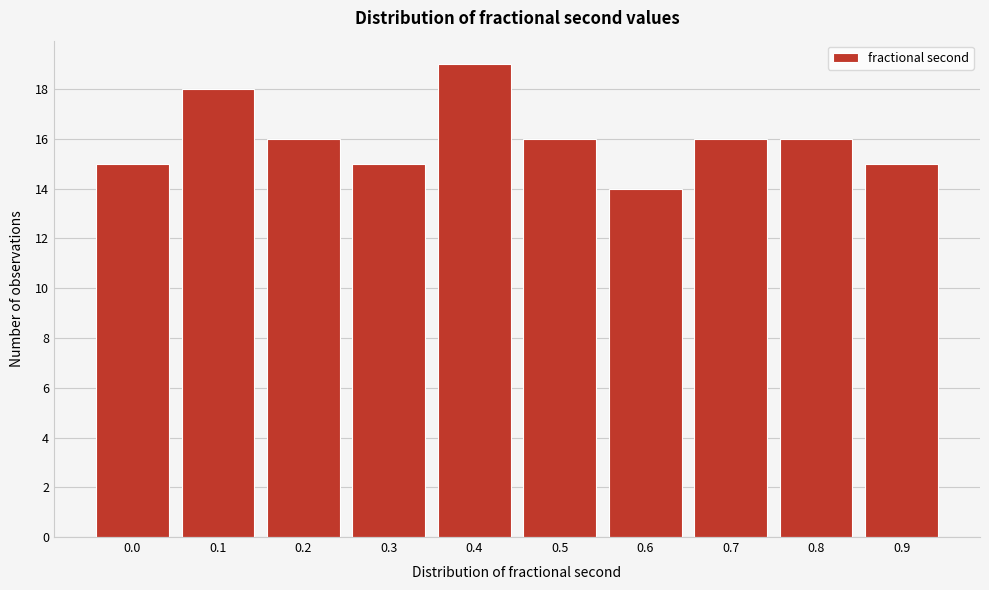

Reading left to right, transcribe all the data shown in this chart.

15	18	16	15	19	16	14	16	16	15